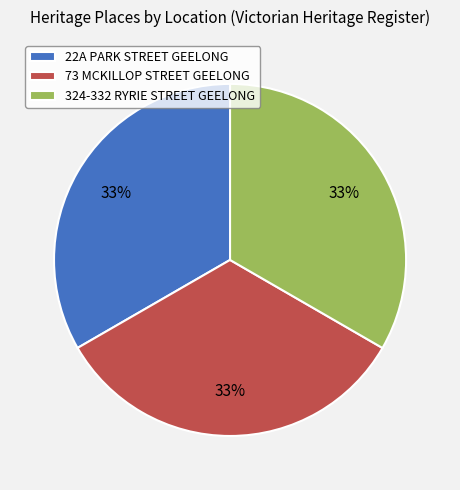

To the nearest percent, what percentage of the pie is 73 MCKILLOP STREET GEELONG?

33%